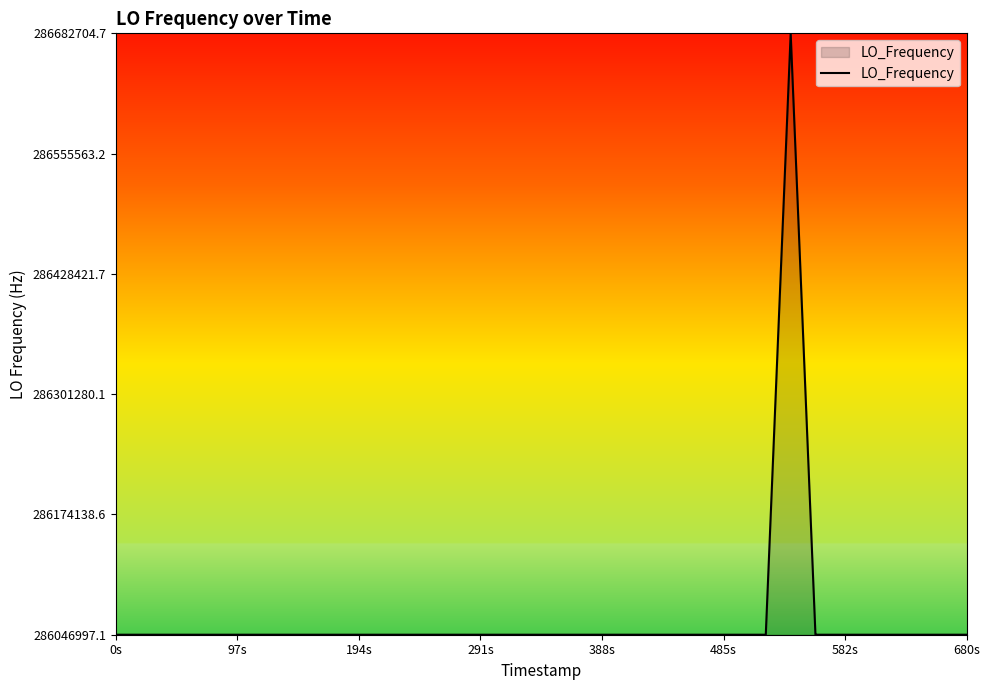

What is the maximum value shown in the chart?

286682703.7